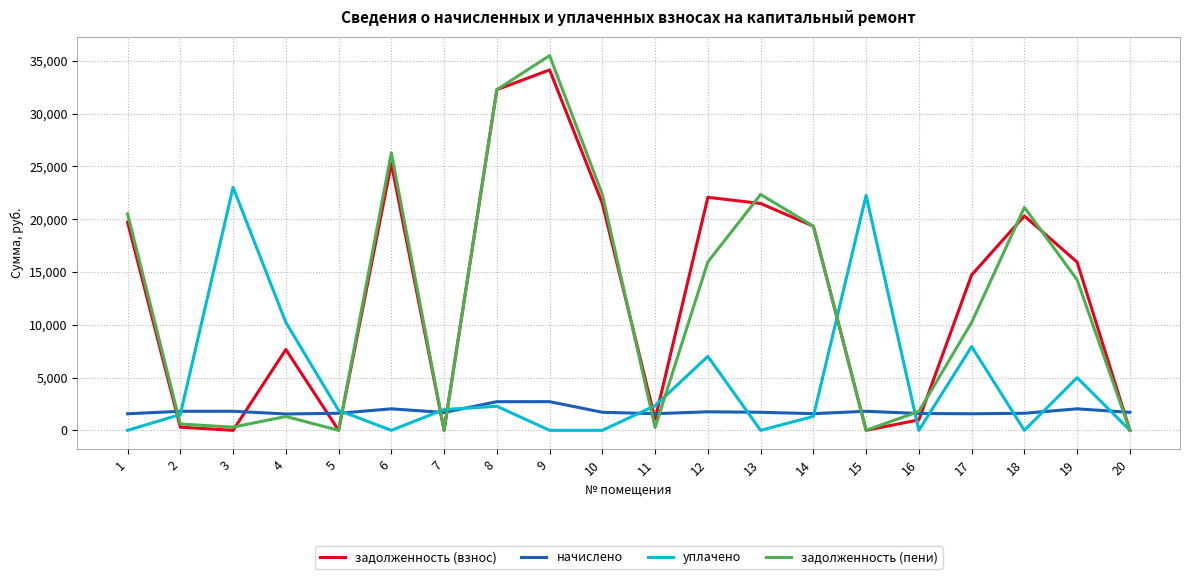

Between 1 and 9, which series saw the biggest shift?

задолженность (пени)